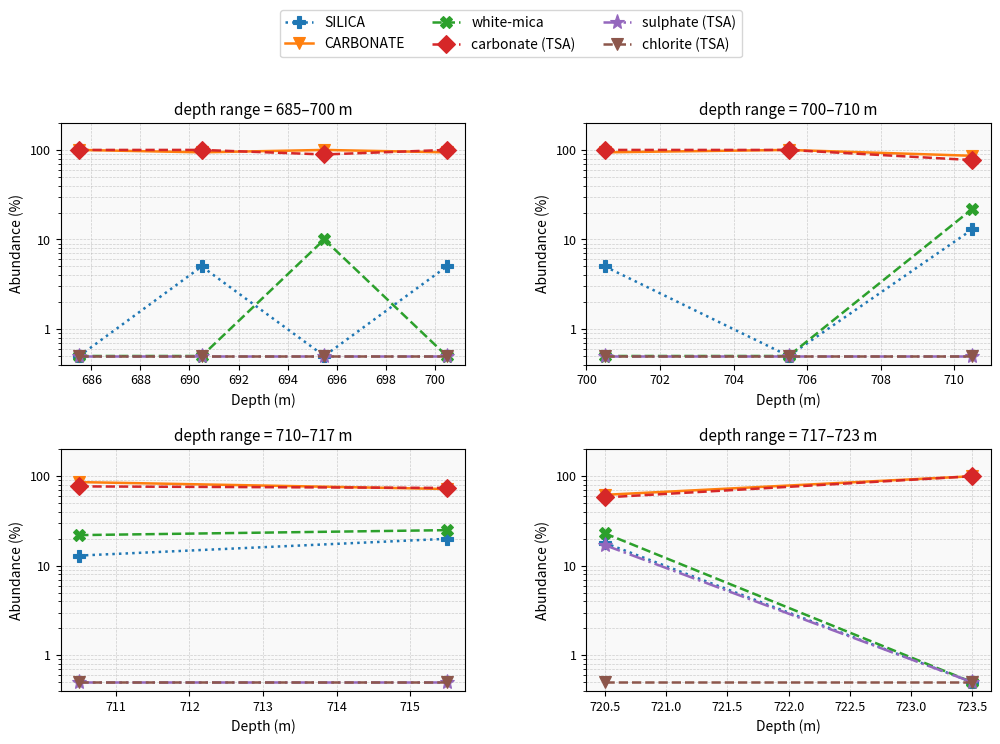

How many lines are shown in the chart?

6